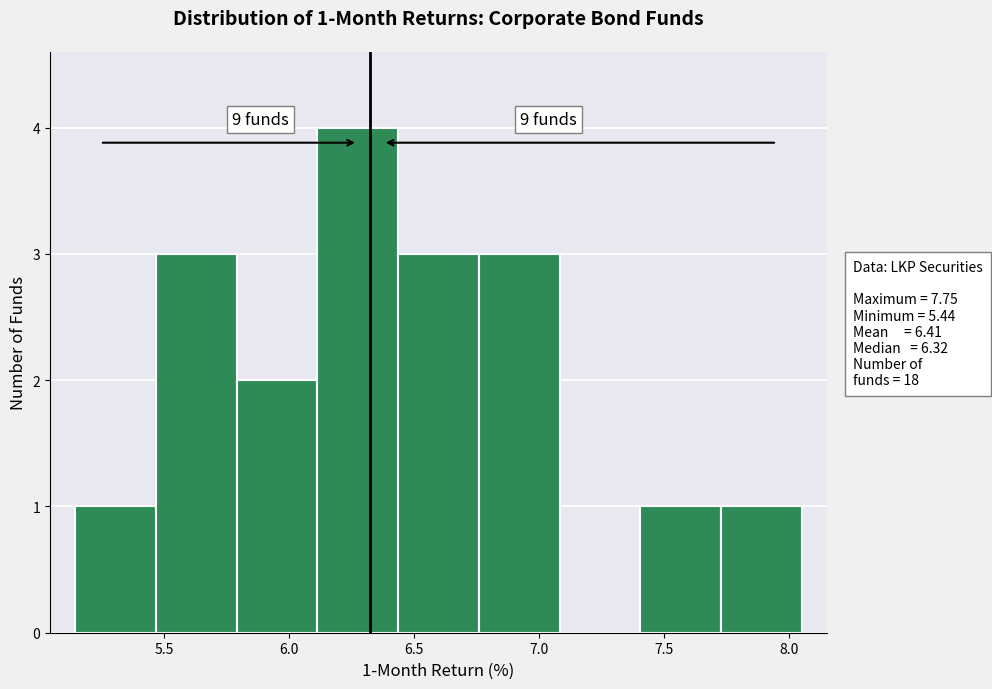

Over which range of the x-axis is the bar tallest?

6.10 to 6.45